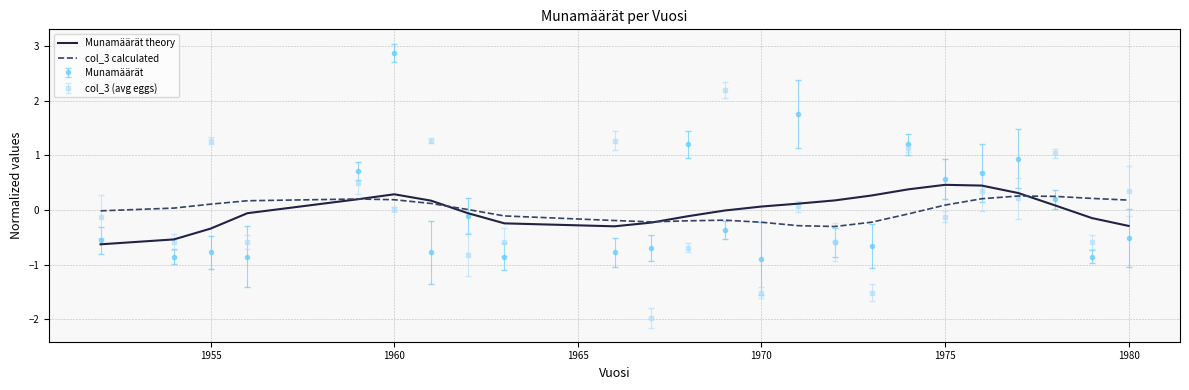

True or false: Munamäärät theory and col_3 calculated intersect in this chart.

True